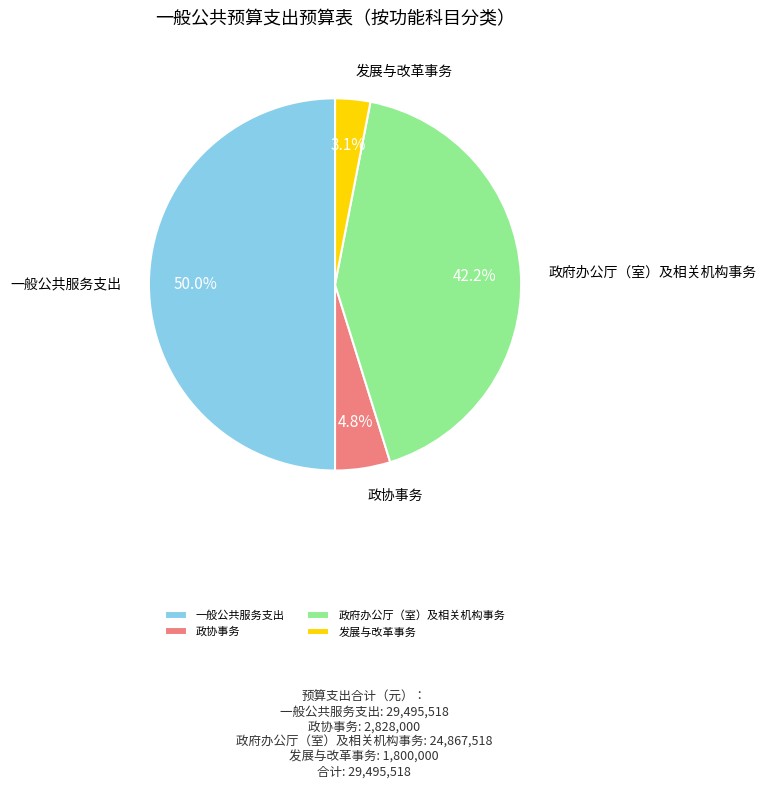

What percentage is the 政协事务 slice, to the nearest percent?

5%